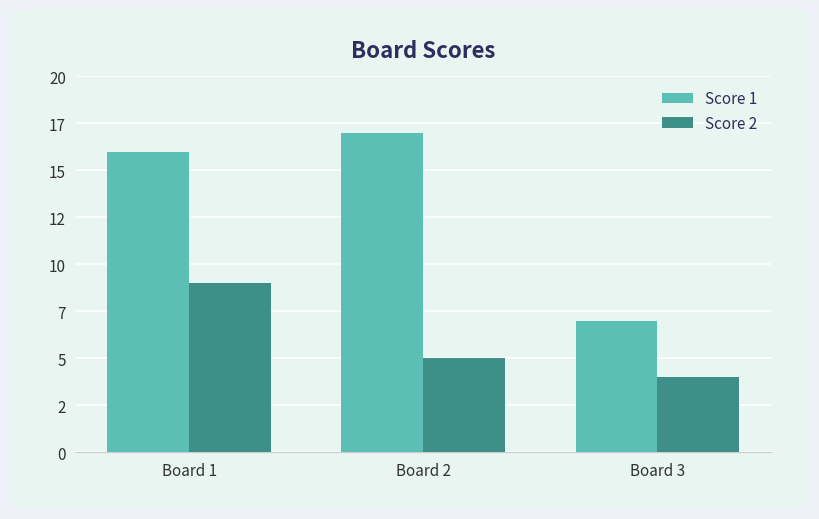

What are all the series names shown in the legend?

Score 1, Score 2